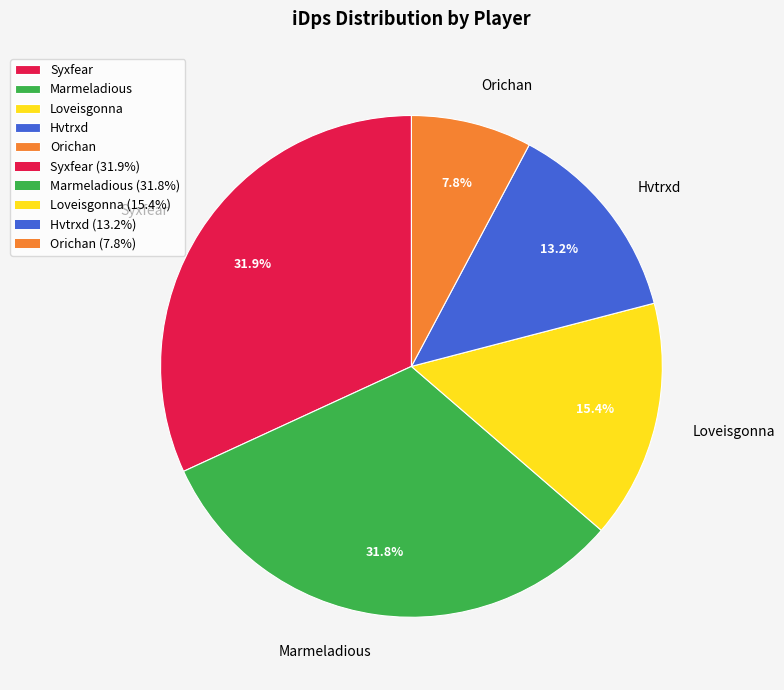

To the nearest percent, what percentage of the pie is Loveisgonna?

15%